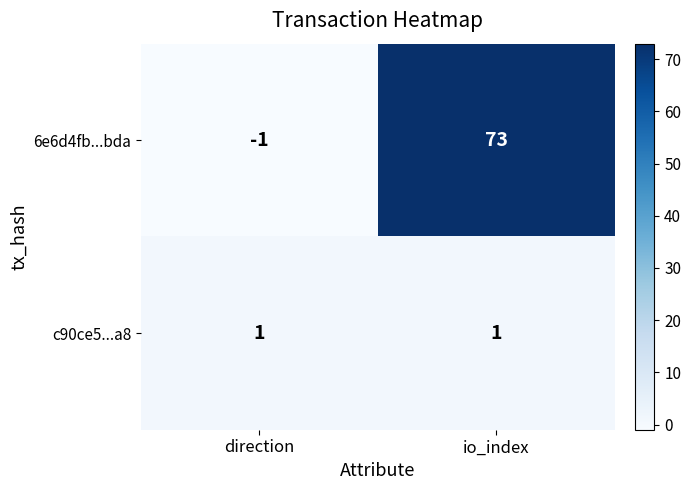

Rank the series at direction from lowest to highest value.

6e6d4fb...bda, c90ce5...a8